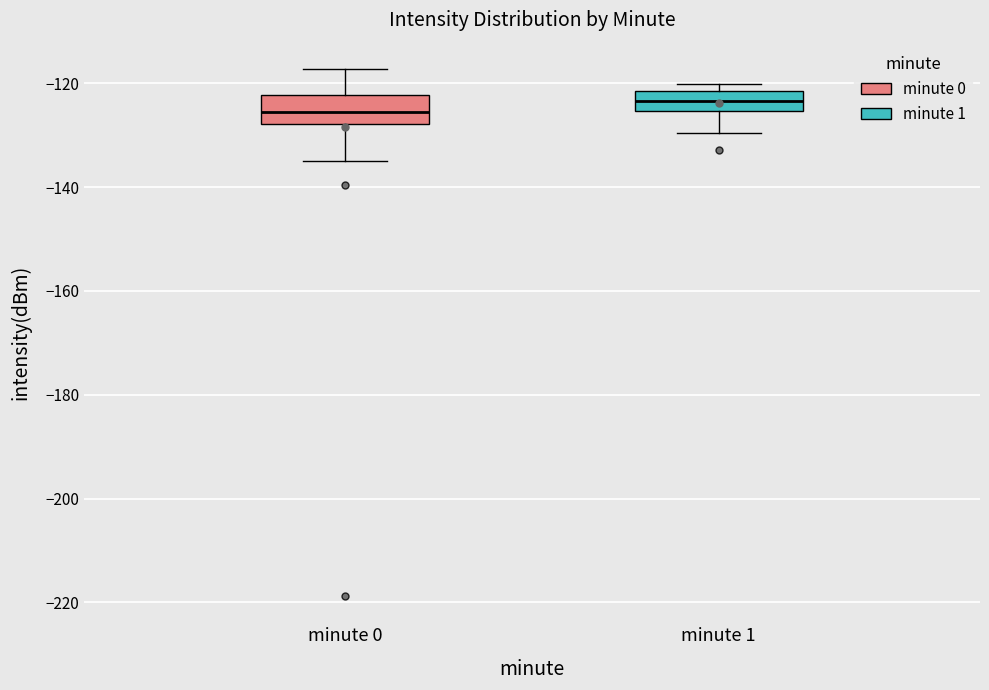

Reading left to right, read every box against the y-axis: the position of its median line, the range the box covers, and the ends of its whiskers. The values are not printed on the chart, so give them approximately, as read against the axis.

minute 0: median -126, box -128 to -122, whiskers -134 to -118
minute 1: median -124, box -126 to -122, whiskers -130 to -120